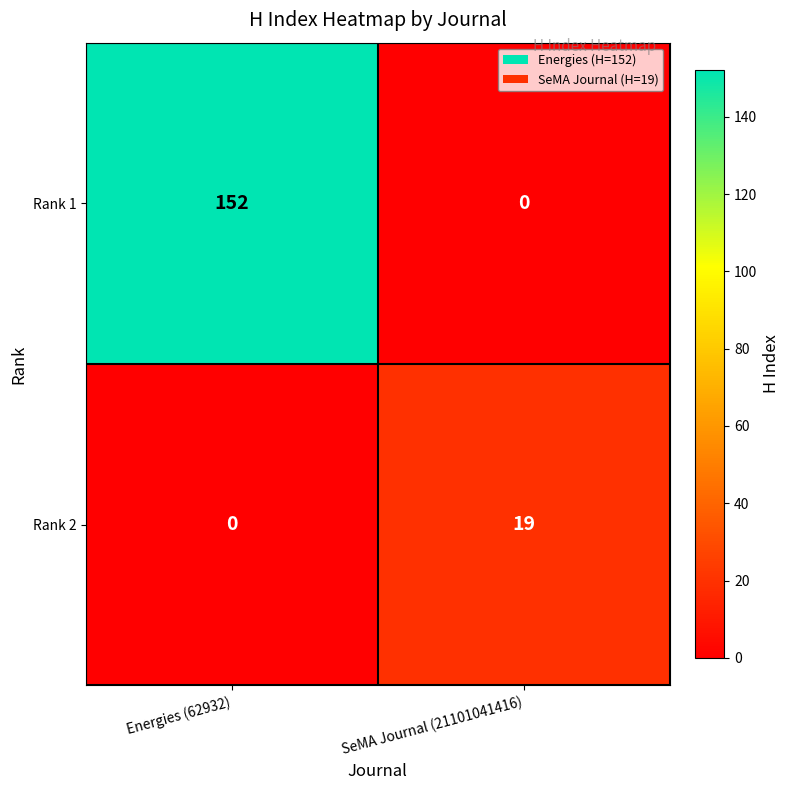

Rank the series by their maximum value, from highest to lowest.

Rank 1, Rank 2